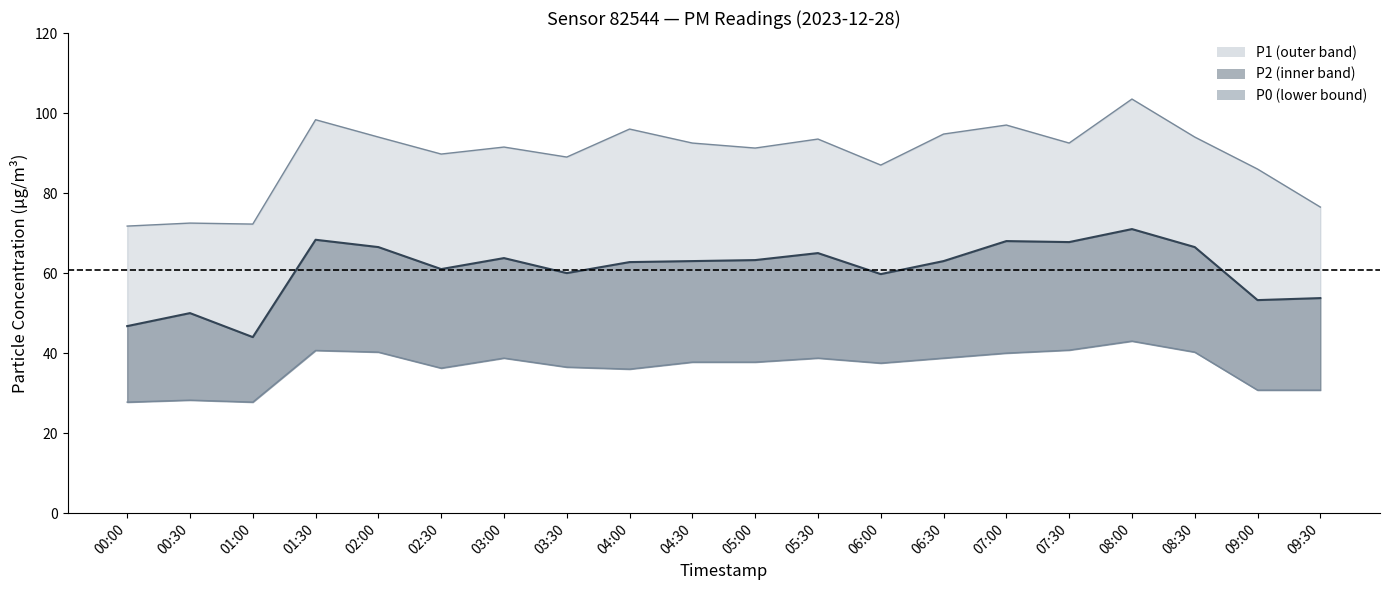

What is the difference between the second highest and minimum values in the P2_line series?

24.3